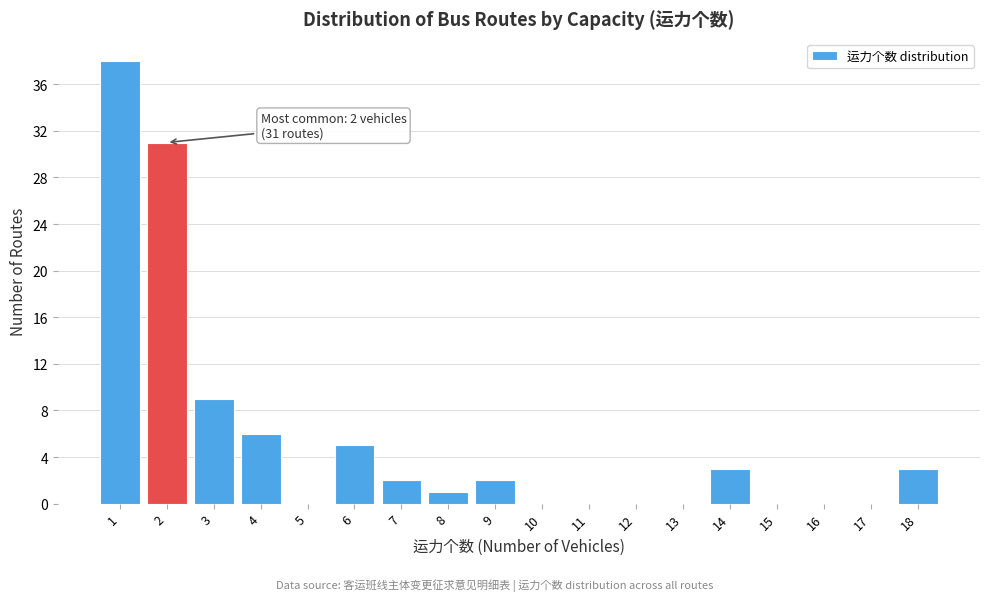

Over which range of the x-axis is the bar tallest?

0.5 to 1.5